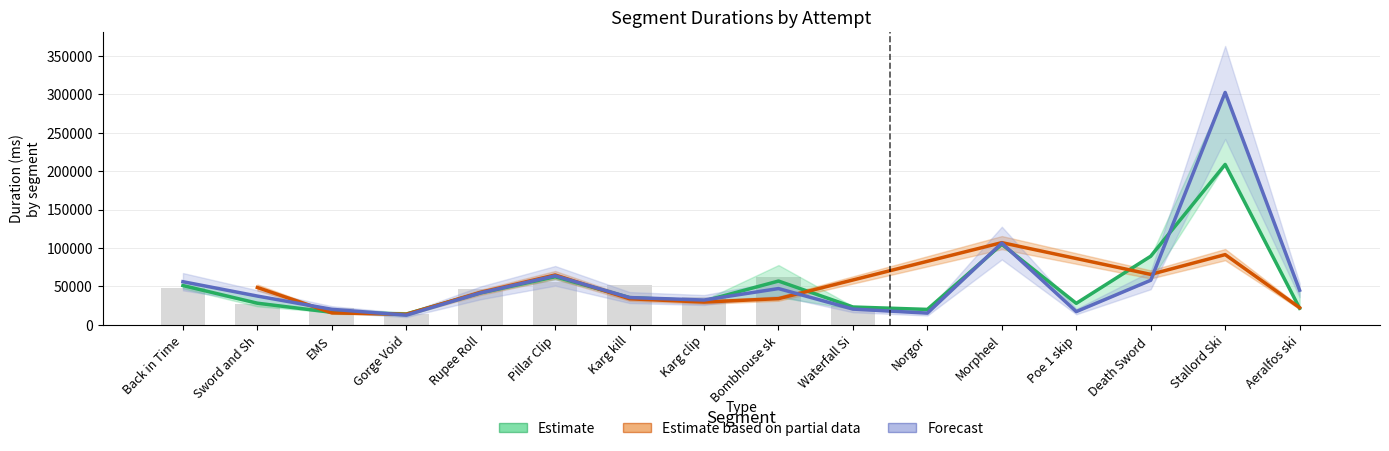

Which label corresponds to the largest value in the chart?

Stallord Ski